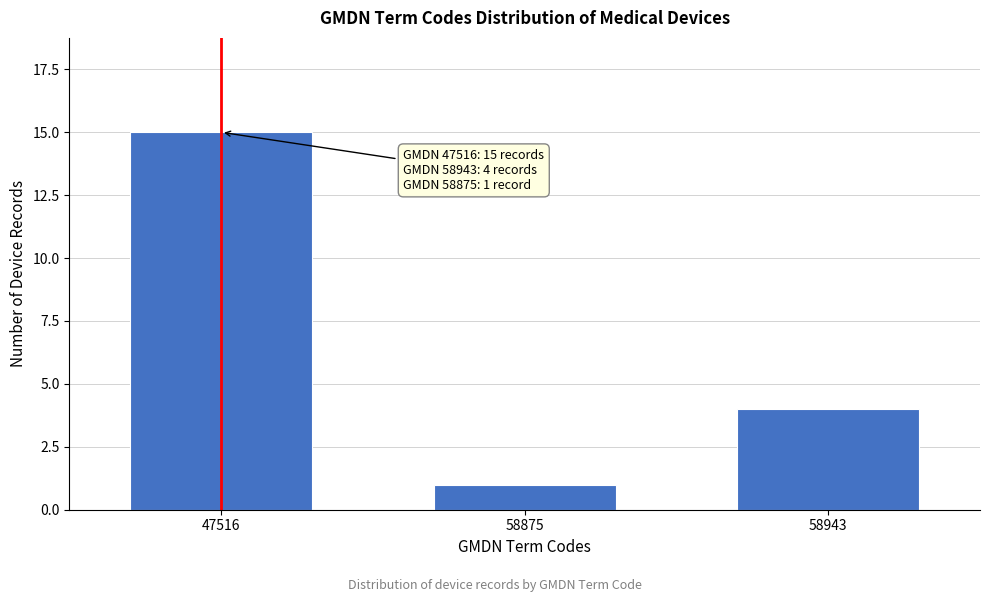

Reading right to left, what are all the values shown in this chart?

4	1	15